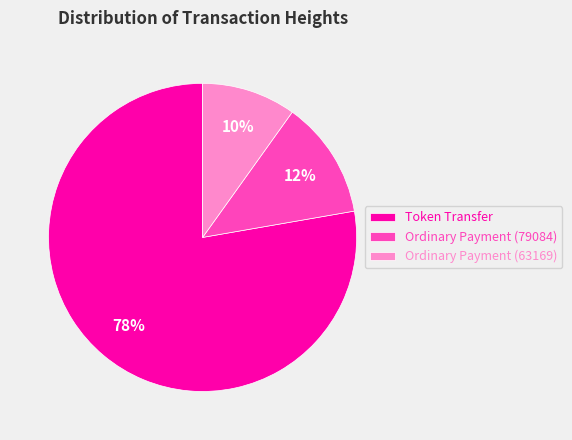

To the nearest percent, what is the average slice percentage?

33%